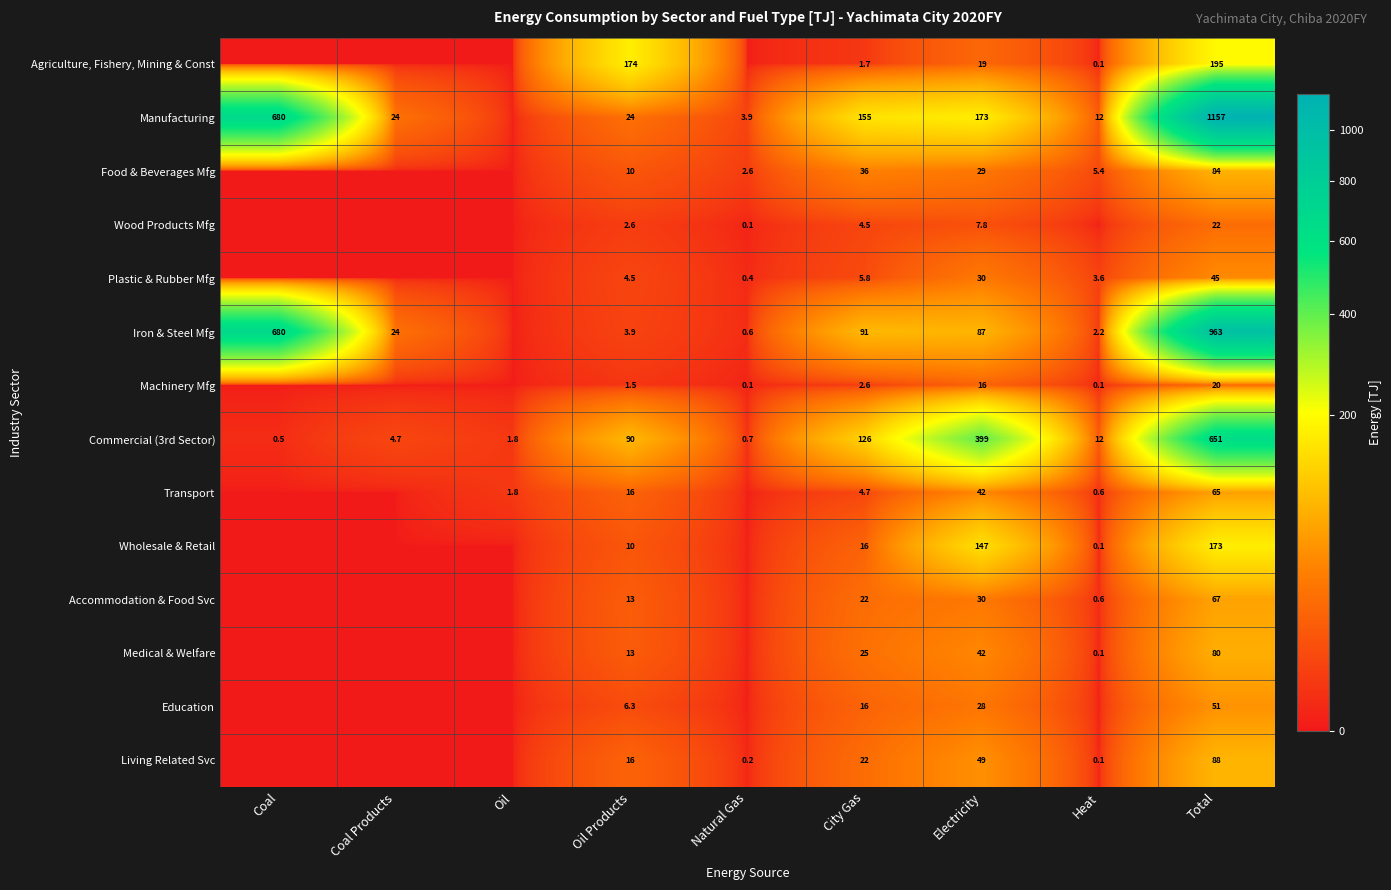

The Accommodation & Food Svc series shows 22.0 at City Gas. True or false?

True